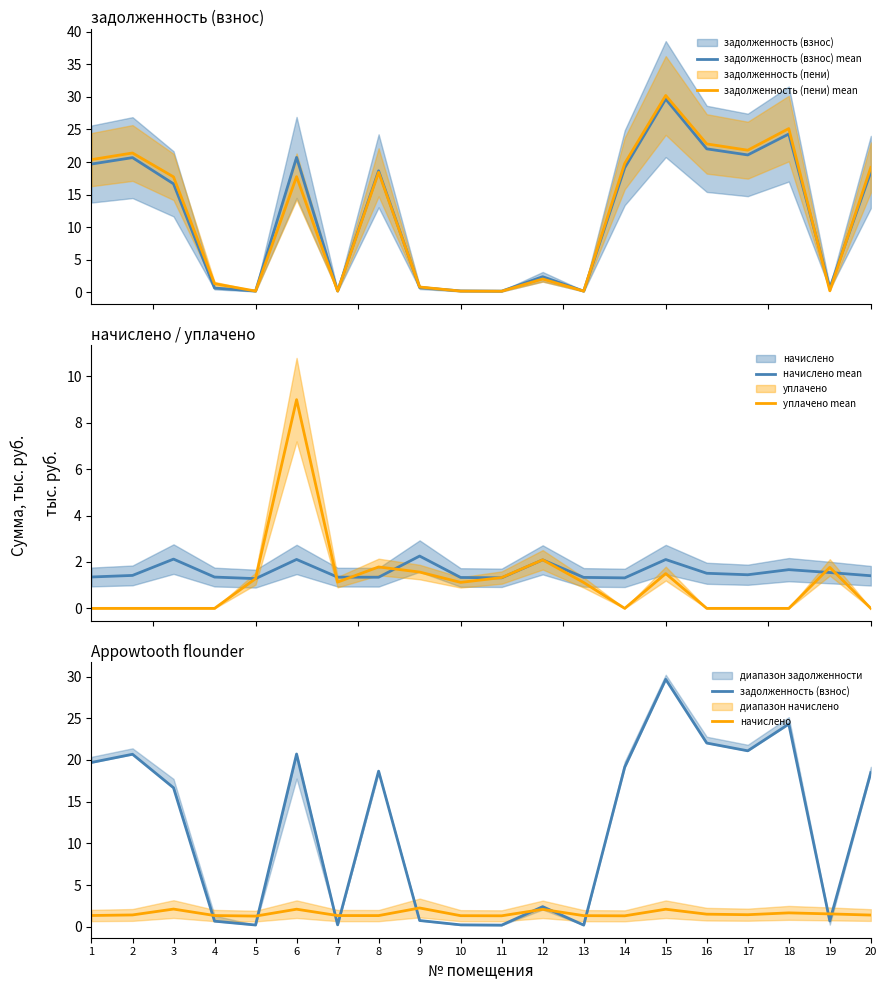

True or false: задолженность (взнос) and начислено mean cross at least once.

True